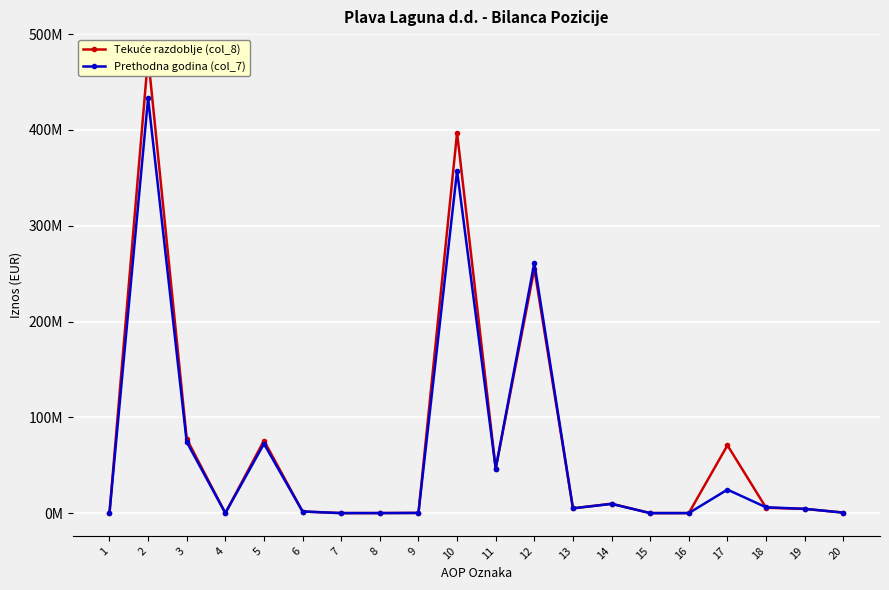

What is the sum of all Tekuće razdoblje (col_8) values?

1426096016